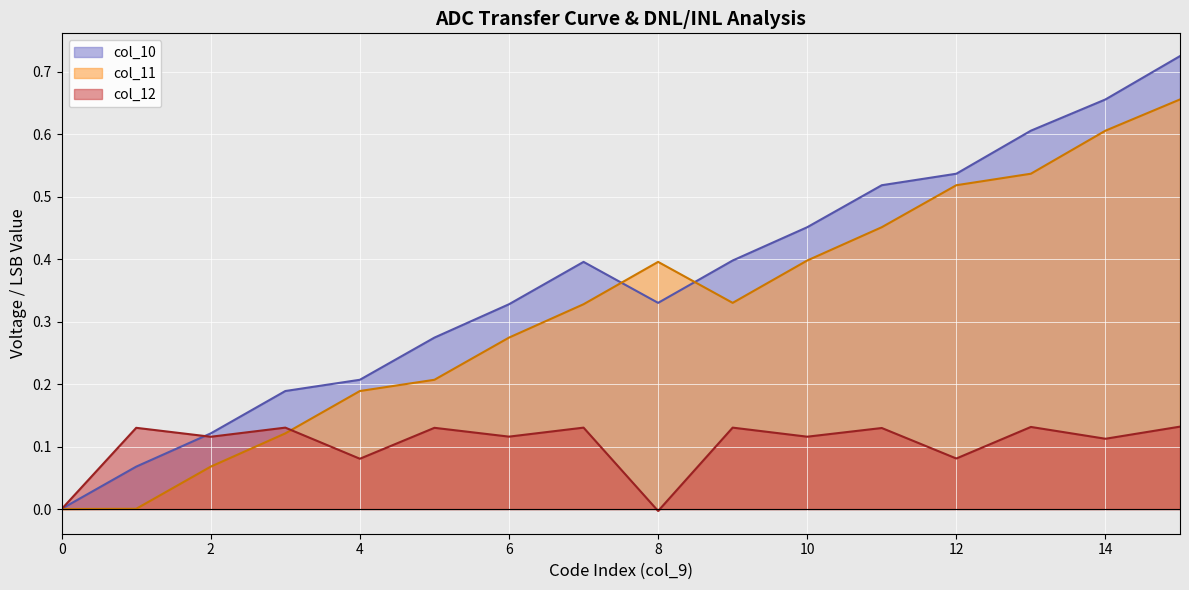

Where do col_11 and col_12 first cross each other?

3 and 4